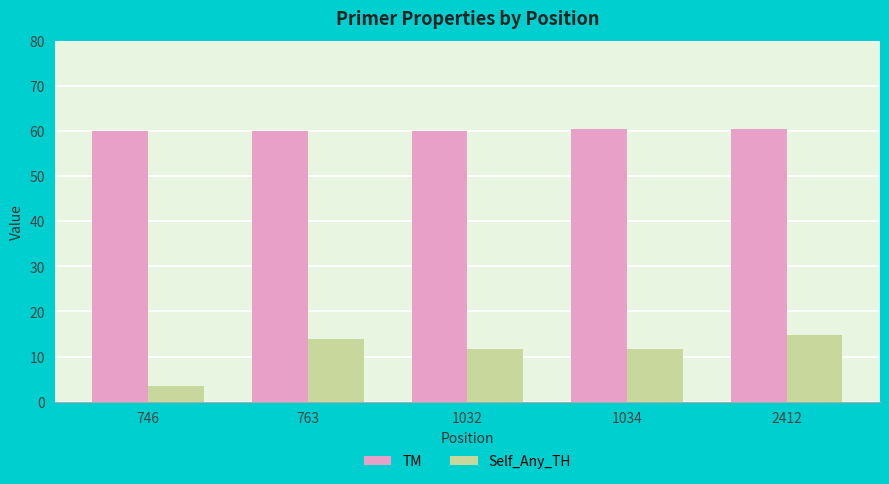

What is the difference between the maximum and minimum values in the TM series?

0.4